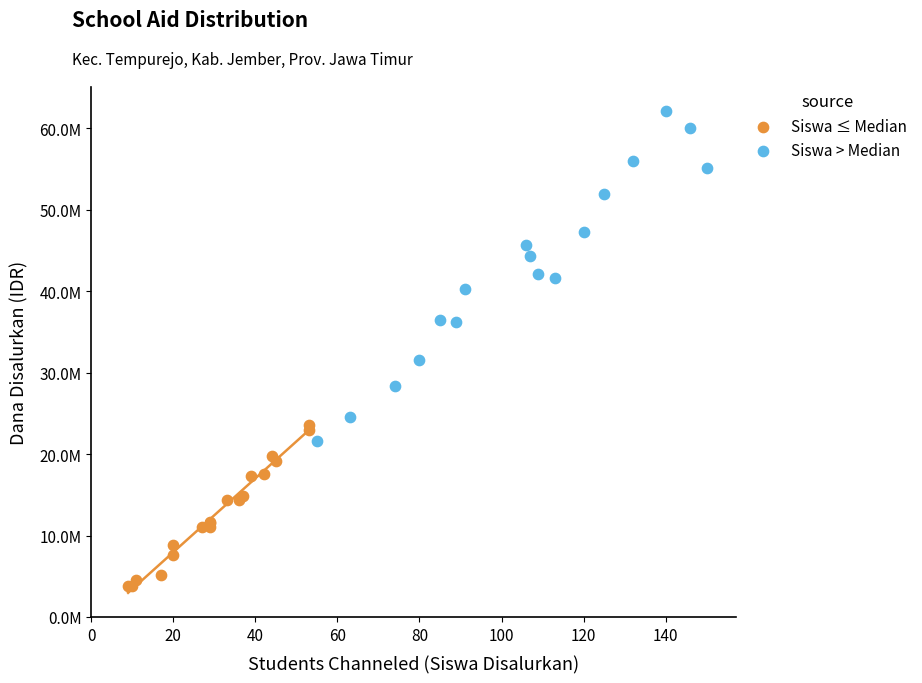

Which series contains the lowest Y value?

Siswa ≤ Median